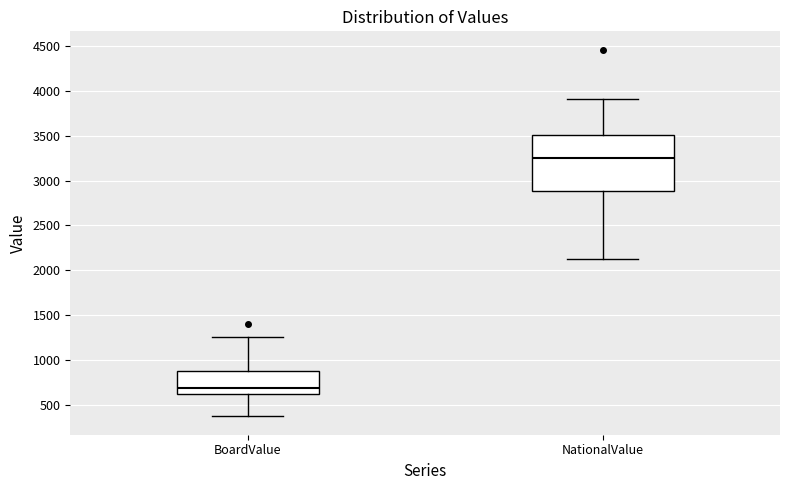

Which box's median line is the lowest?

BoardValue